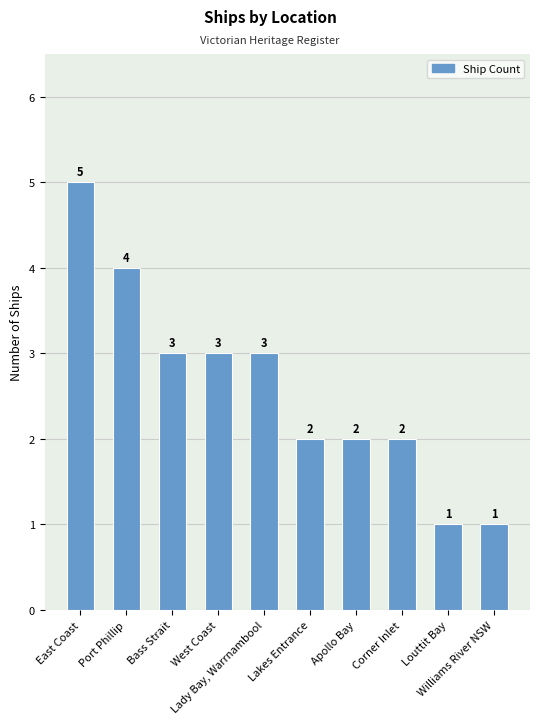

What is the difference between the maximum and second lowest values?

4